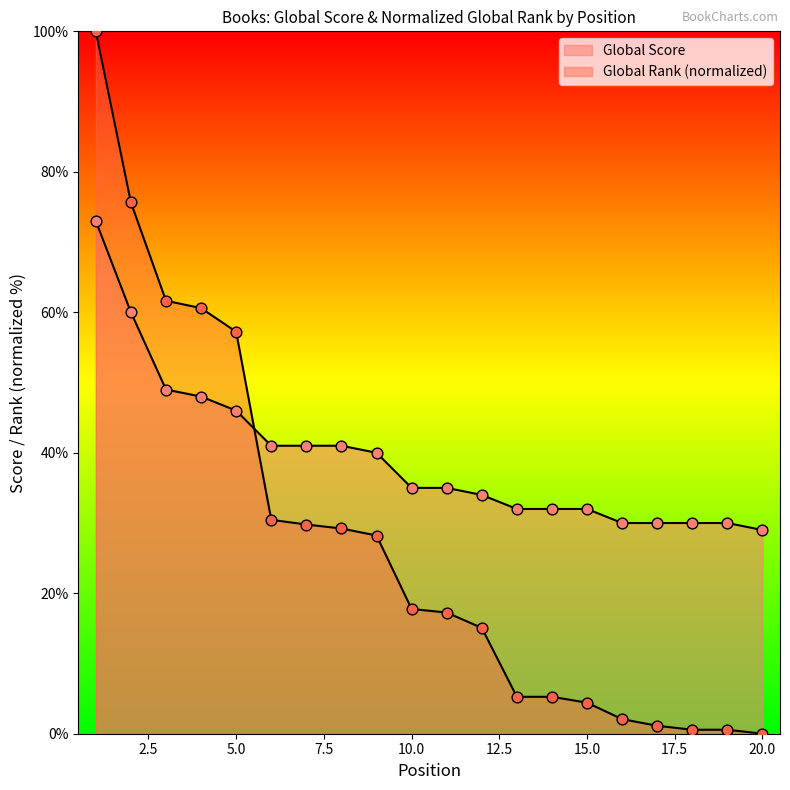

Which series has the largest Y range (max minus min)?

Global Rank (scaled)